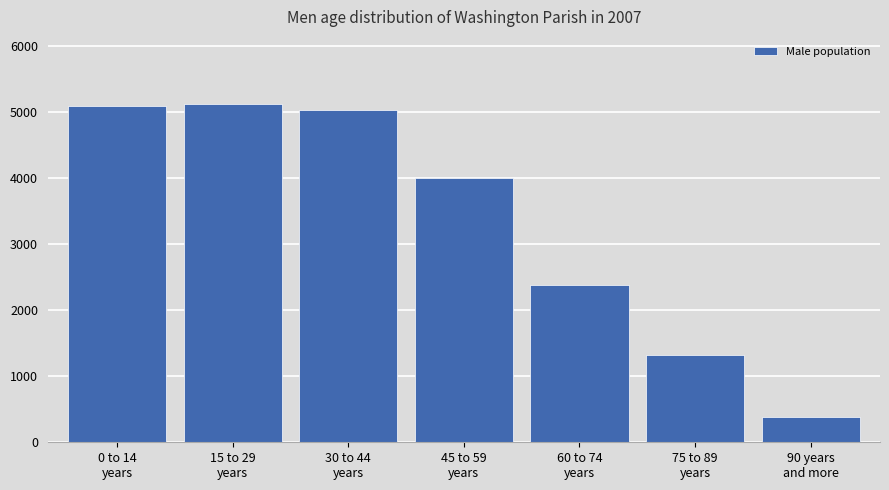

Reading left to right, list all the values displayed in this chart.

5095	5121	5038	4012	2387	1320	387